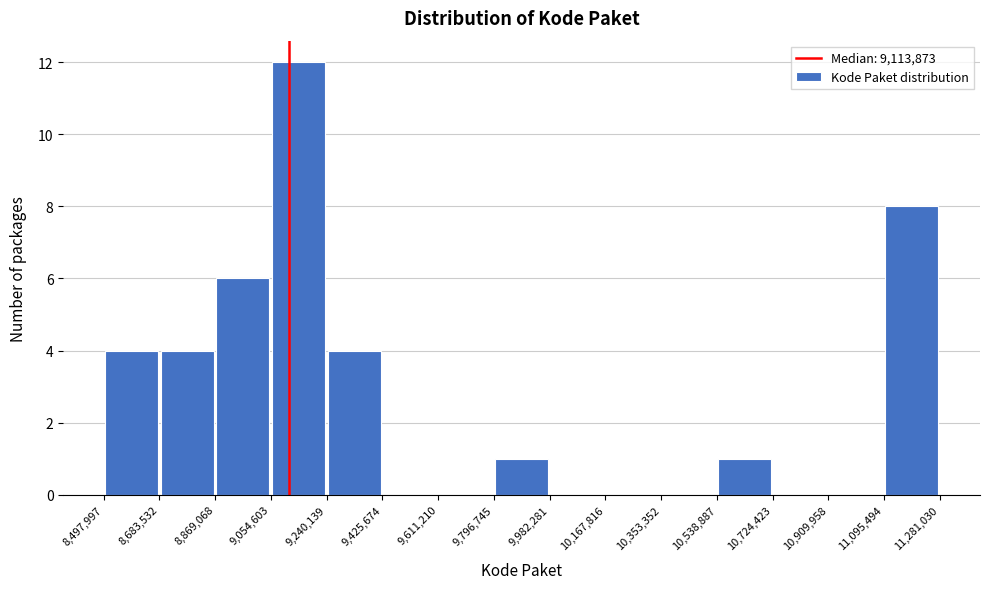

Which range on the x-axis has the tallest bar?

9,054,603 to 9,240,139